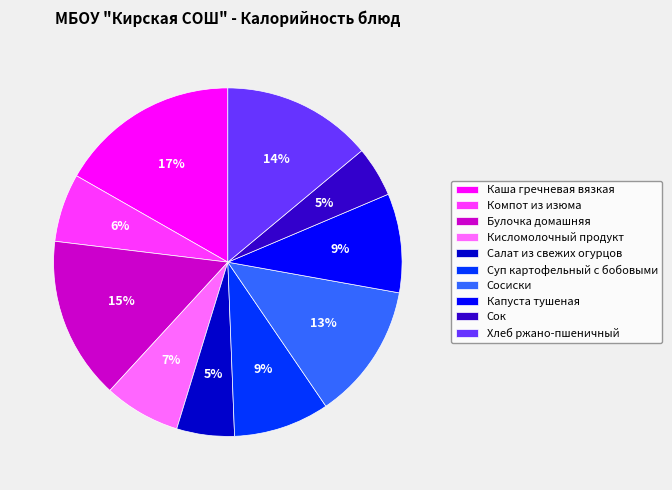

Is there any slice that represents more than half of the pie?

No